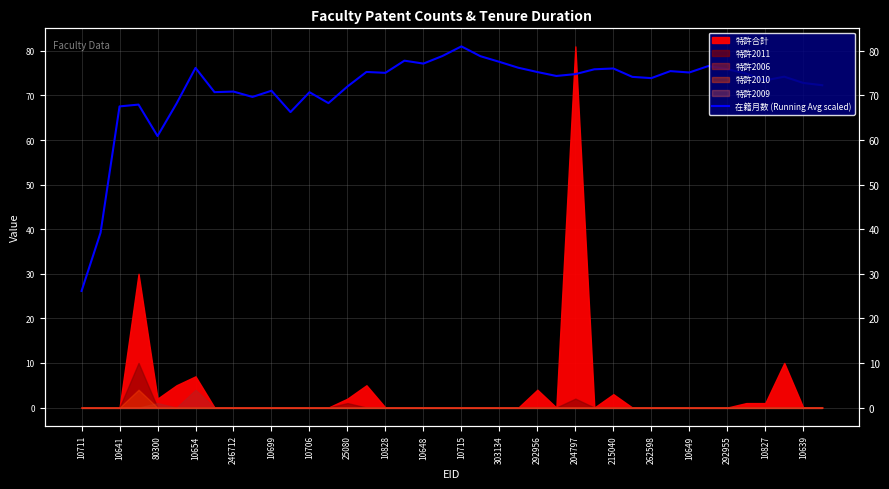

What value does the data have at 204797?

74.8